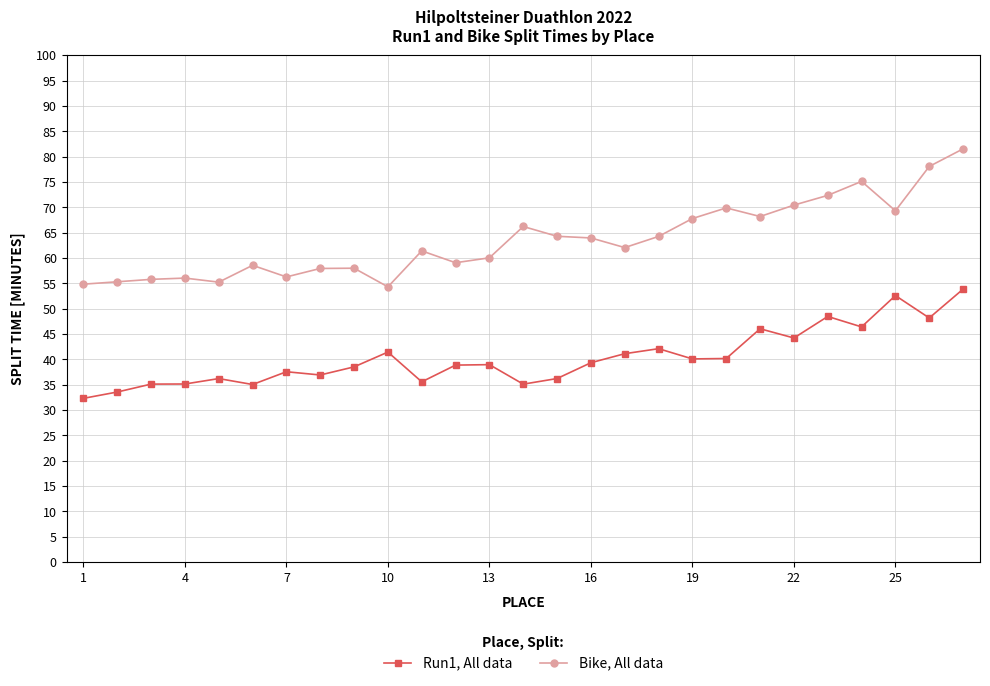

How many data points in Run1, All data are less than 38?

11